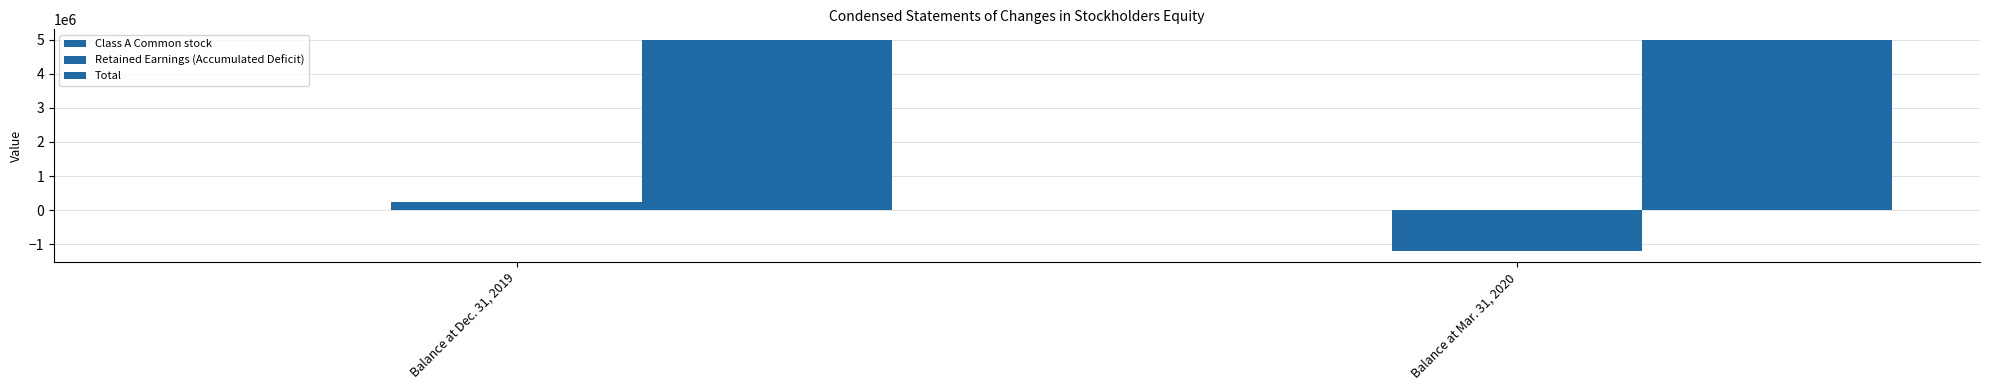

The Total series shows 5000001 at Balance at Dec. 31, 2019. True or false?

True